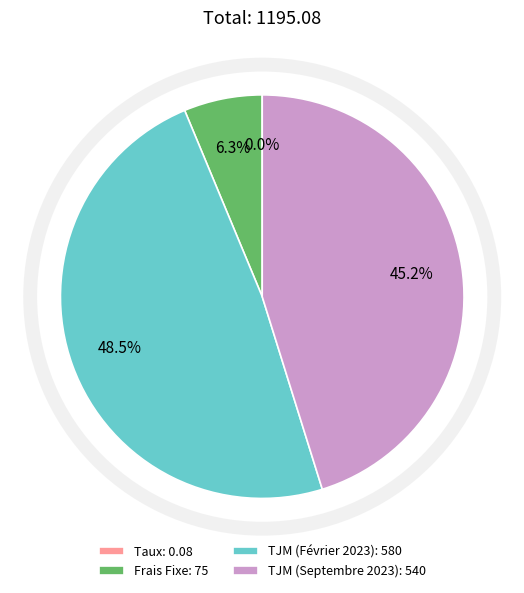

What is the total percentage of TJM (Février 2023): 580 and Frais Fixe: 75?

54.8%